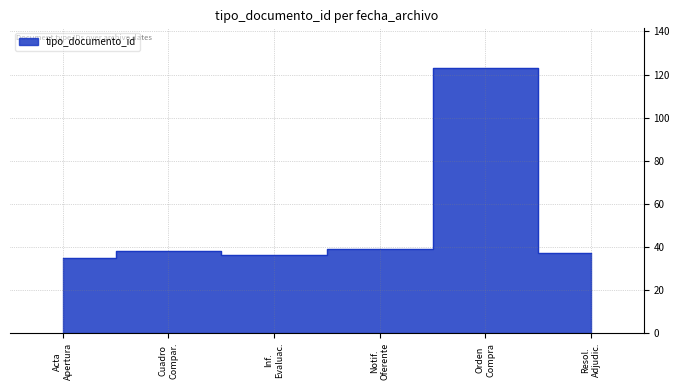

How many categories are shown in the chart?

6